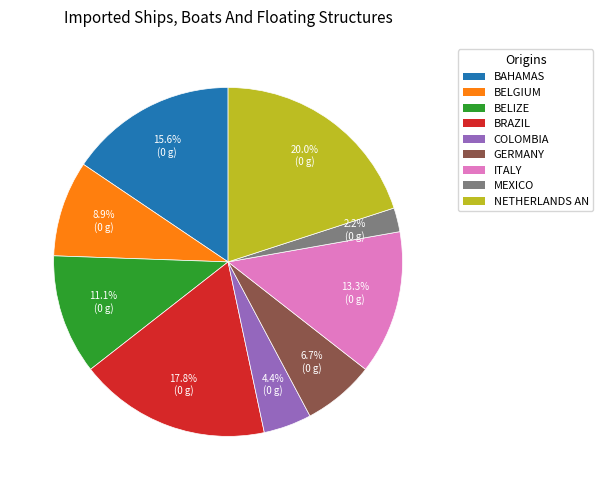

How many segments does this pie chart have?

9